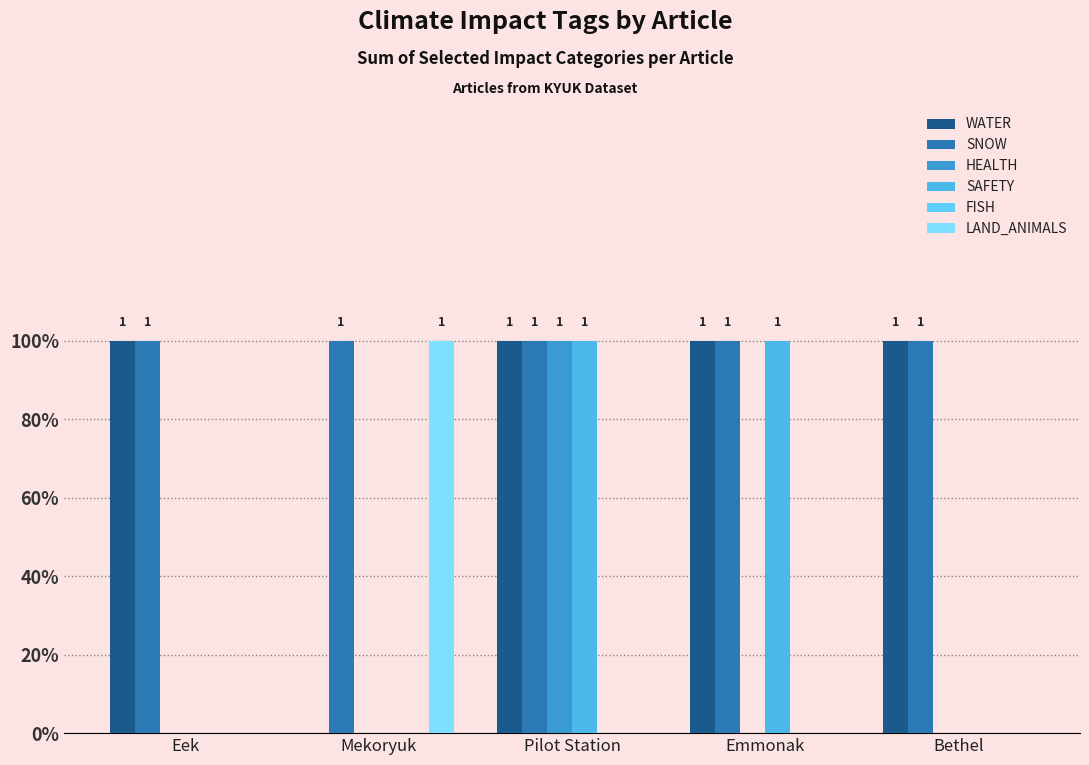

At which category does the chart reach its peak across all series?

Eek